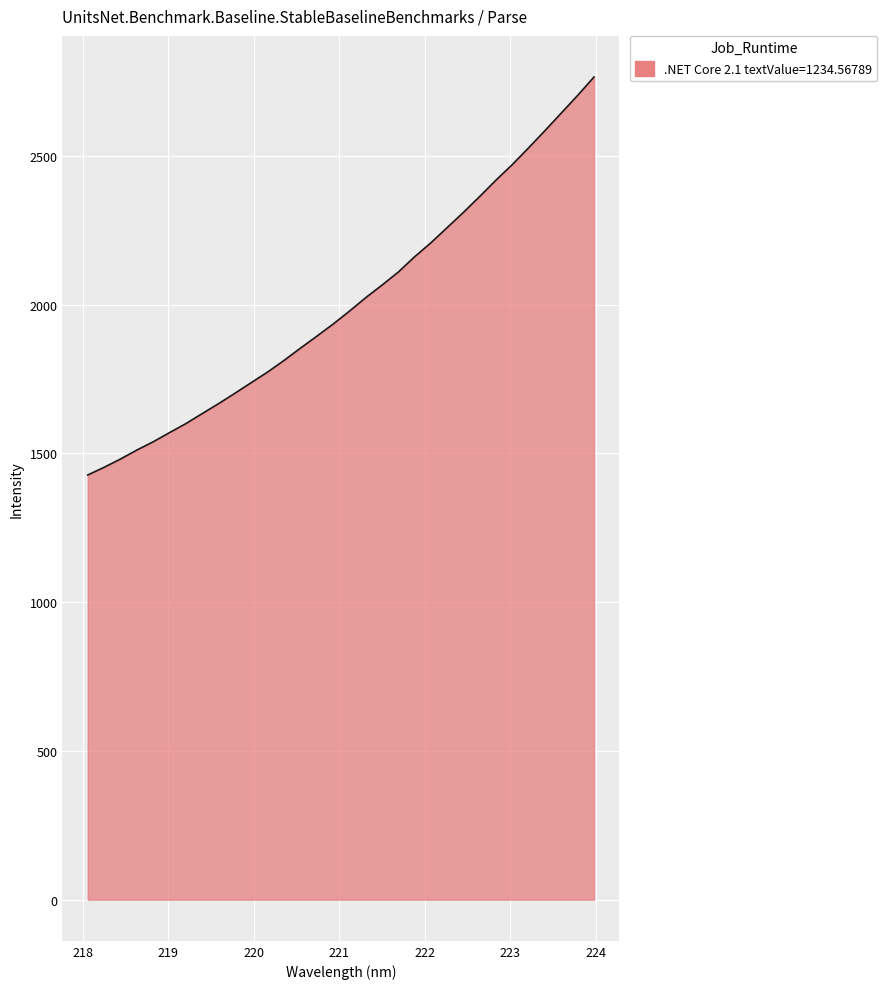

What is the difference between the maximum and minimum values?

1337.6